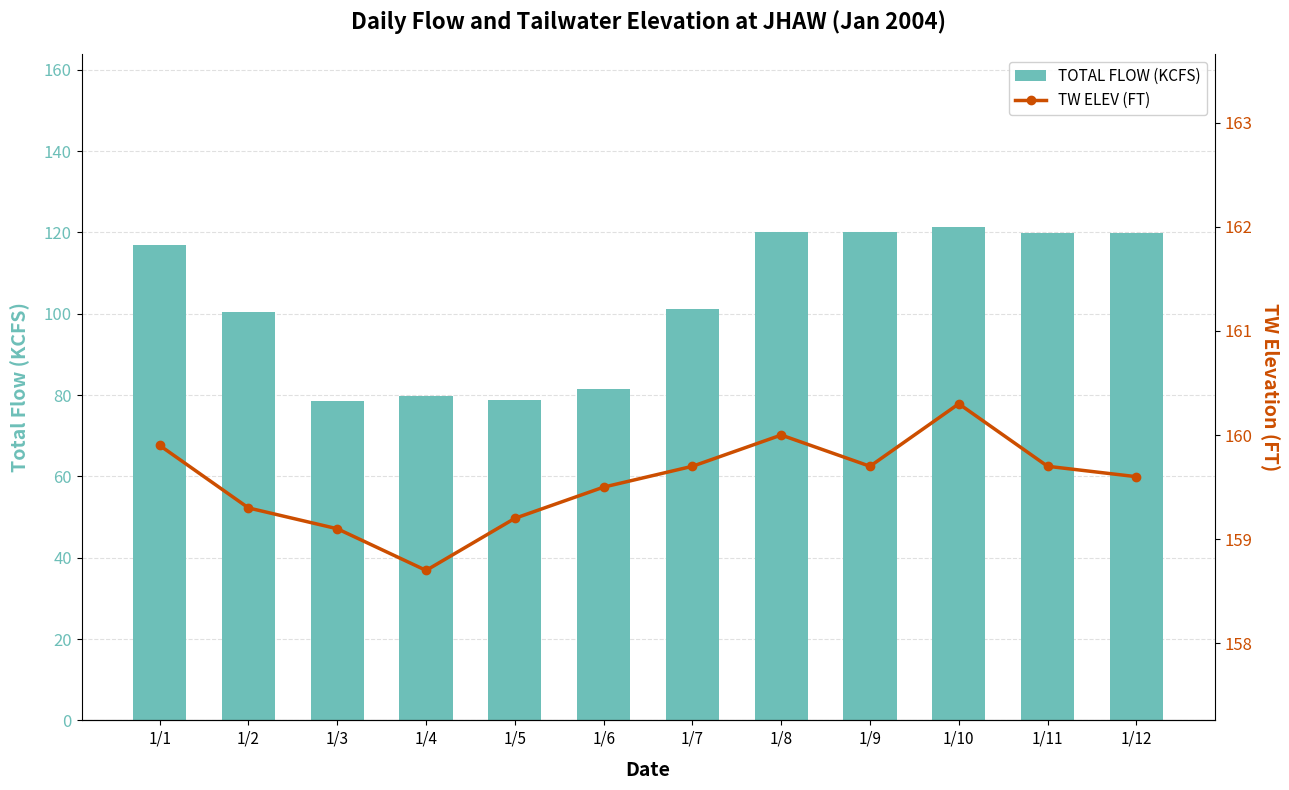

Rank the series by their maximum value, from lowest to highest.

TOTAL FLOW (KCFS), TW ELEV (FT)